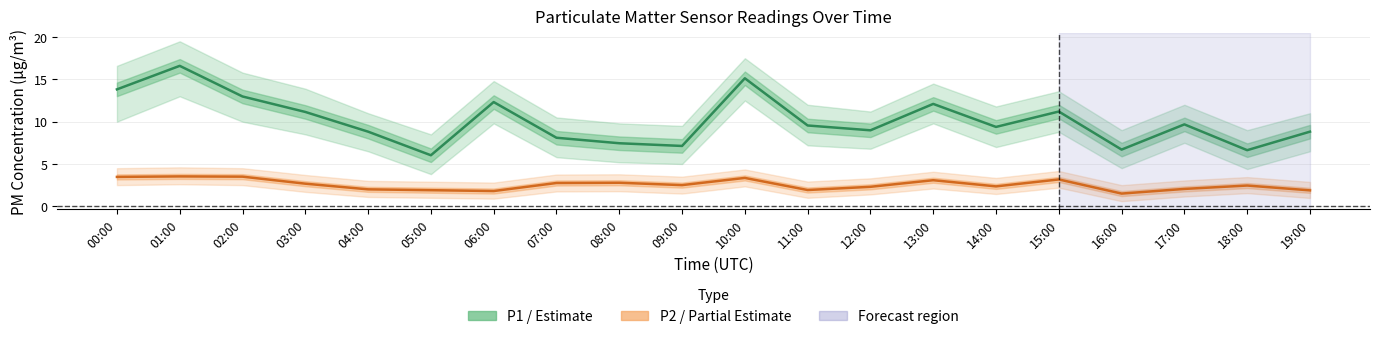

What is the sum of the P1 (PM10) values at 12:00 and 03:00?

20.1